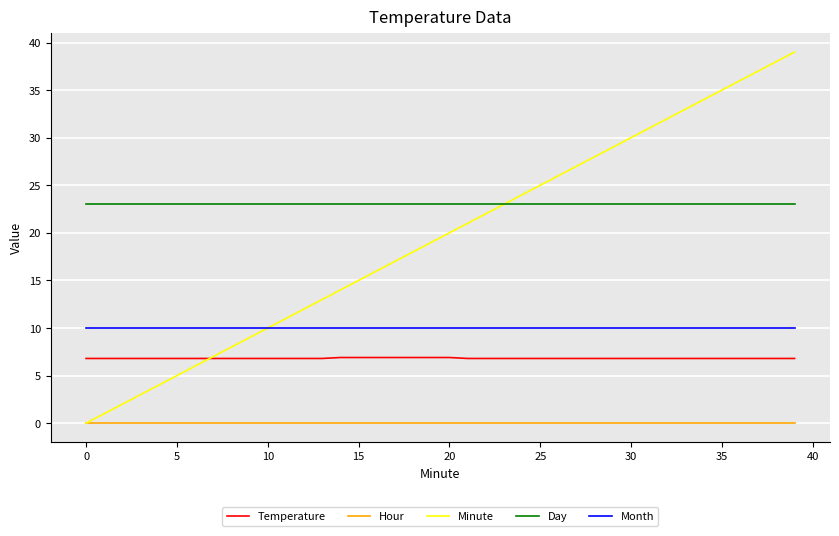

What is the average value of the Minute series?

19.5